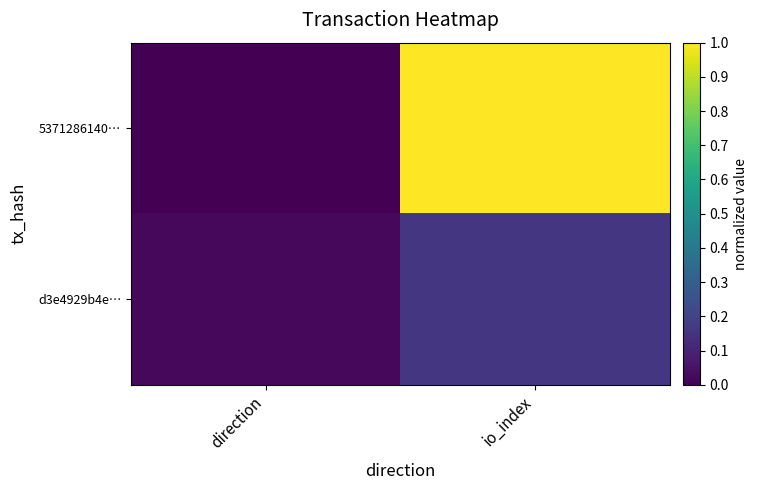

Which series changed the most between direction and io_index?

5371286140…